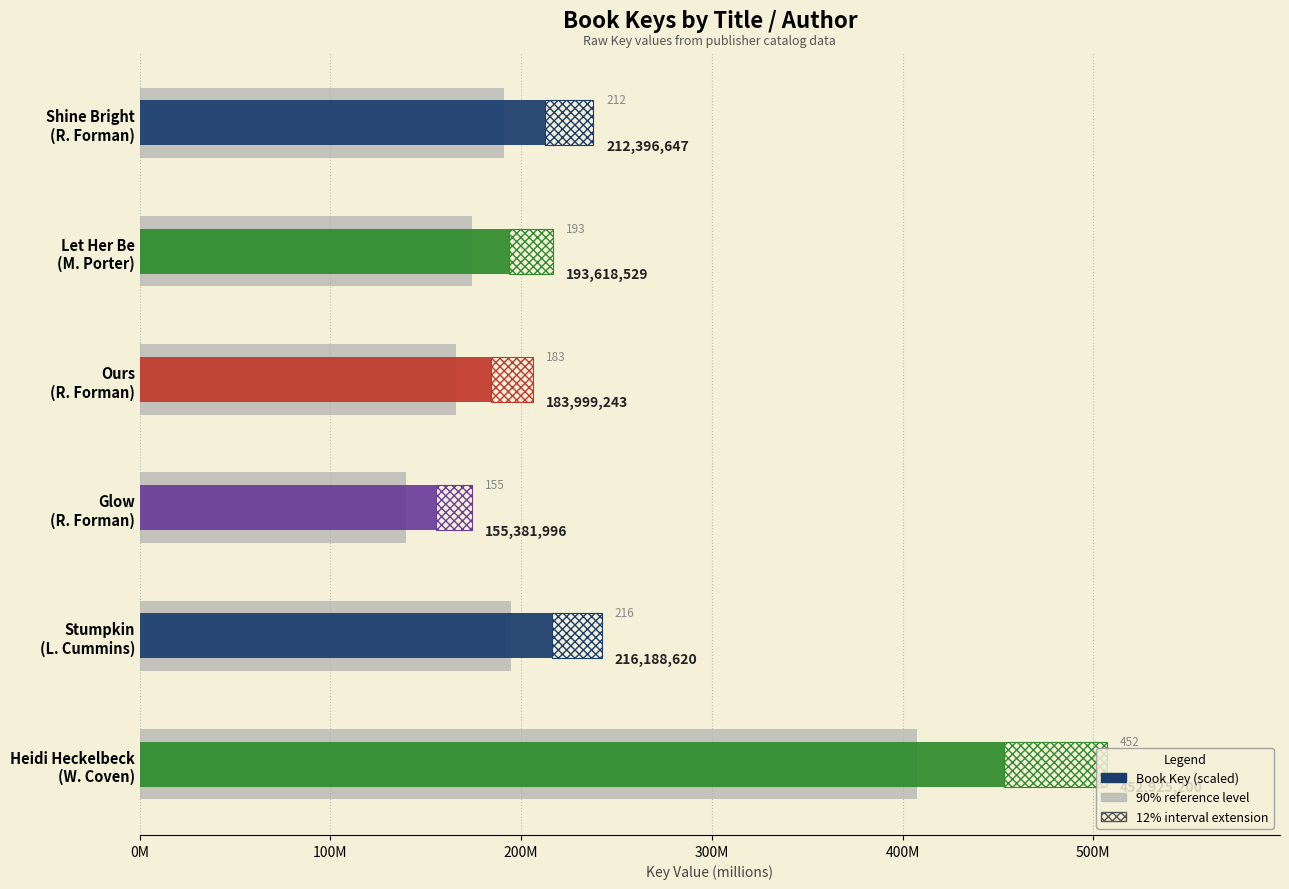

True or false: the data shows 174.3 at Let Her Be (M. Porter).

True